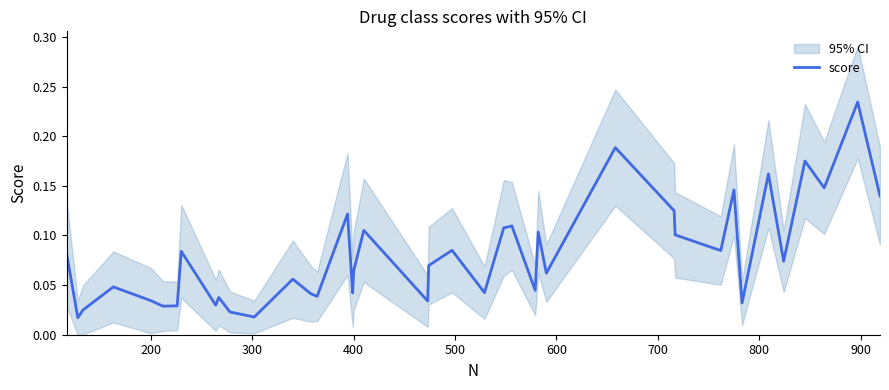

What is the value of the 22nd point from the left?

0.1